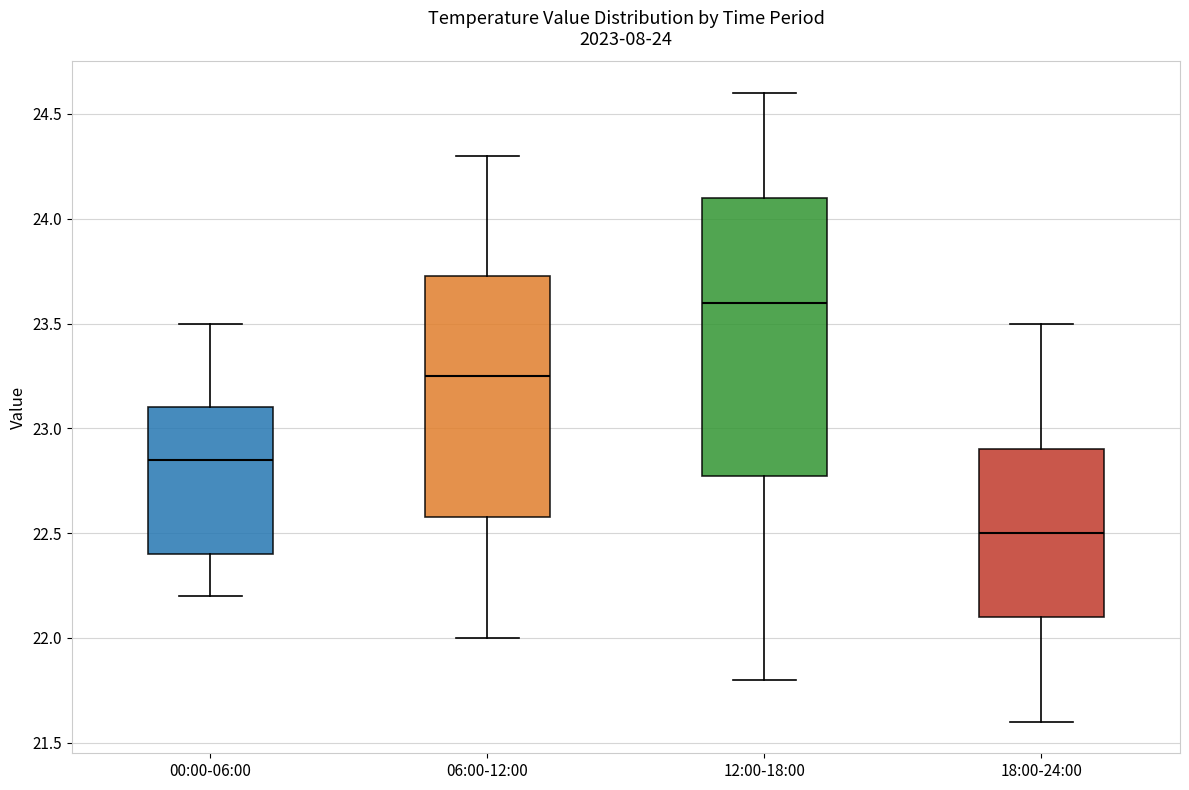

Reading left to right, transcribe this box plot: for each box, give where its median line is, the range the box spans, and where its two whiskers end, as read against the y-axis. The values are not printed on the chart, so give them approximately, as read against the axis.

00:00-06:00: median 22.85, box 22.40 to 23.10, whiskers 22.20 to 23.50
06:00-12:00: median 23.25, box 22.60 to 23.75, whiskers 22.00 to 24.30
12:00-18:00: median 23.60, box 22.80 to 24.10, whiskers 21.80 to 24.60
18:00-24:00: median 22.50, box 22.10 to 22.90, whiskers 21.60 to 23.50